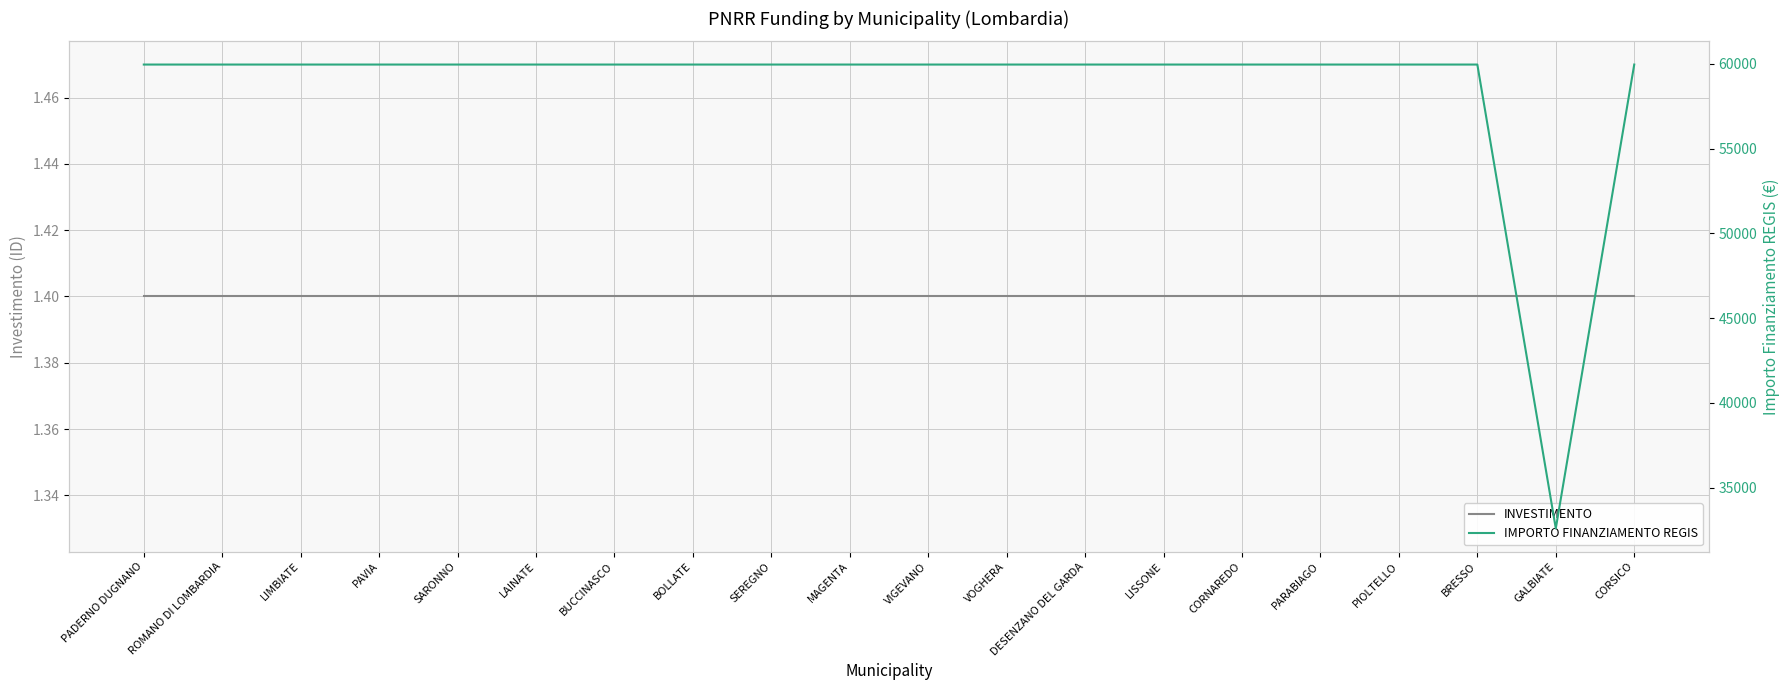

Reading left to right, list all the values displayed in this chart.

INVESTIMENTO: 1.4	1.4	1.4	1.4	1.4	1.4	1.4	1.4	1.4	1.4	1.4	1.4	1.4	1.4	1.4	1.4	1.4	1.4	1.4	1.4
IMPORTO FINANZIAMENTO REGIS: 59966.0	59966.0	59966.0	59966.0	59966.0	59966.0	59966.0	59966.0	59966.0	59966.0	59966.0	59966.0	59966.0	59966.0	59966.0	59966.0	59966.0	59966.0	32589.0	59966.0